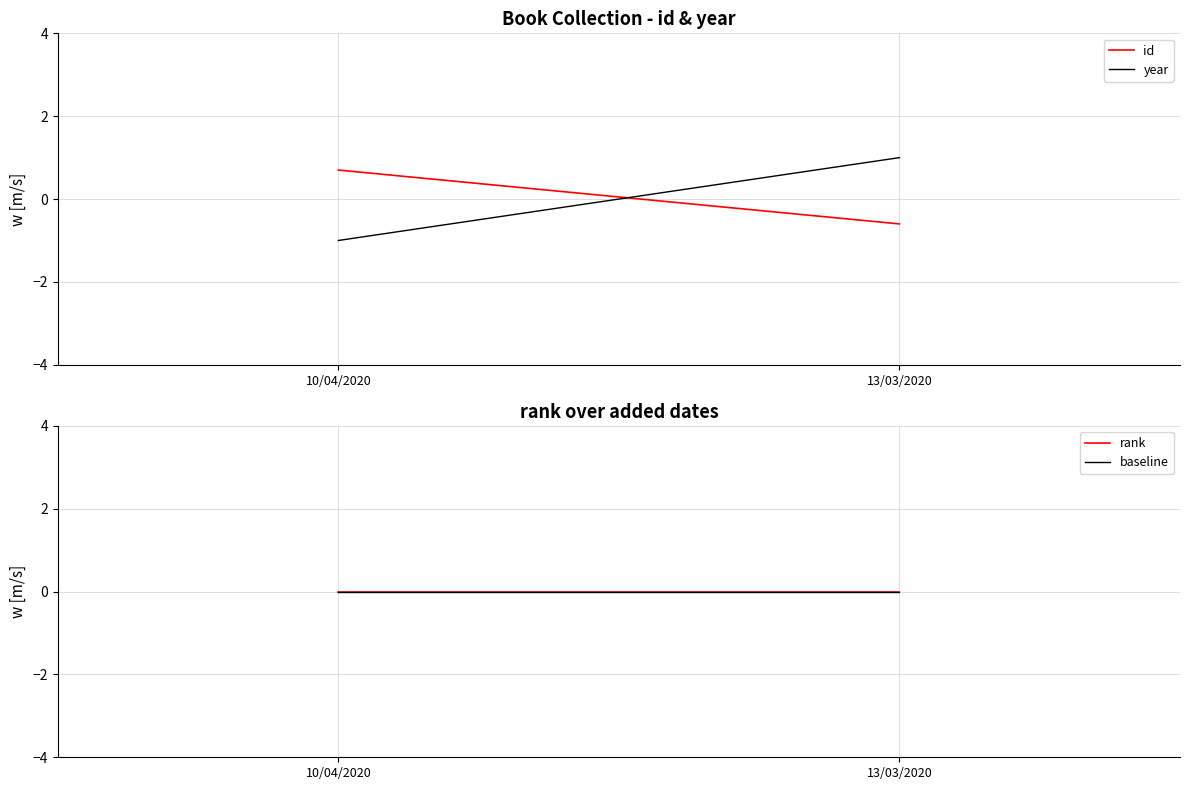

Which series has the largest range (max minus min)?

year